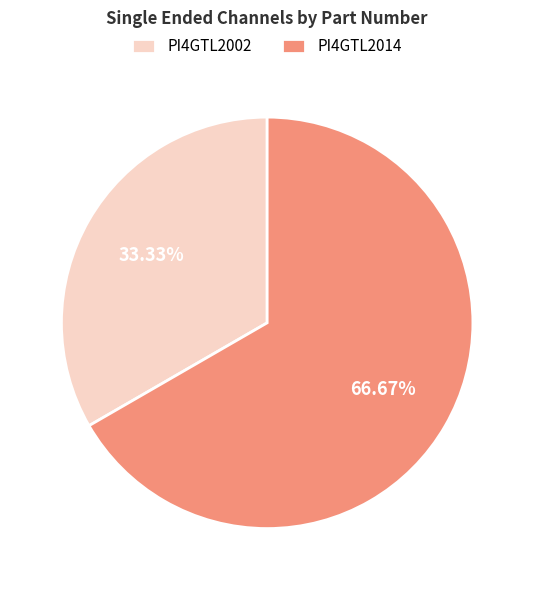

Is it true that PI4GTL2014 is 67% of the pie?

True